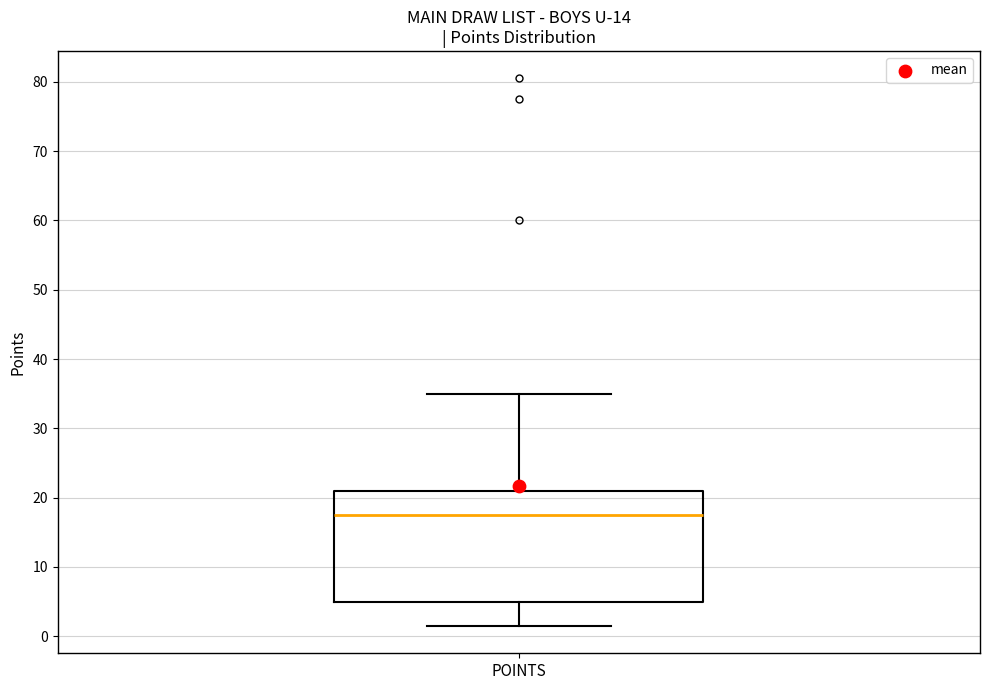

Where does the median line of the box for POINTS sit on the y-axis? The values are not printed on the chart, so give them approximately, as read against the axis.

18